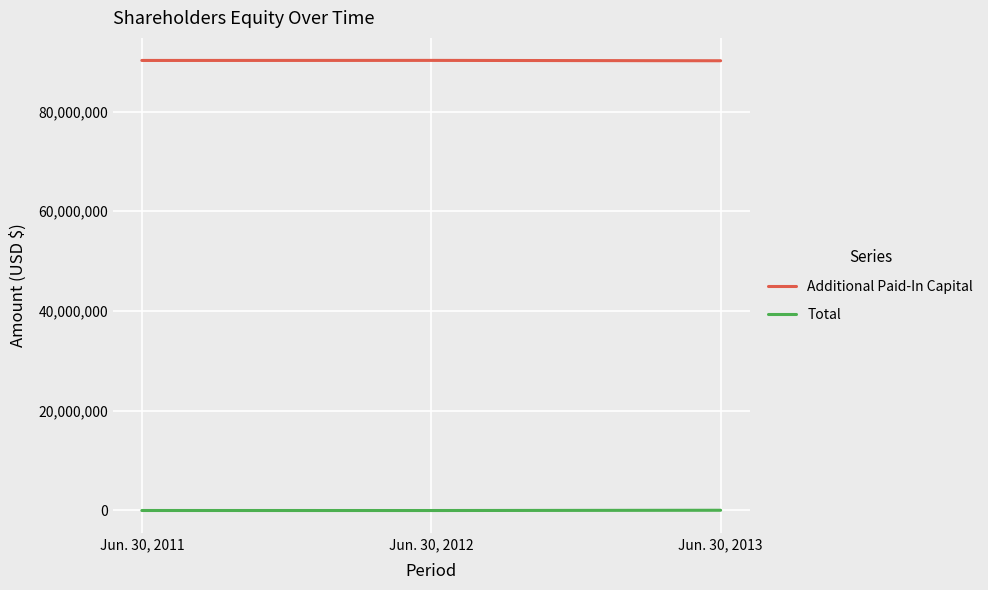

What is the total value across all series at Jun. 30, 2013?

90209820